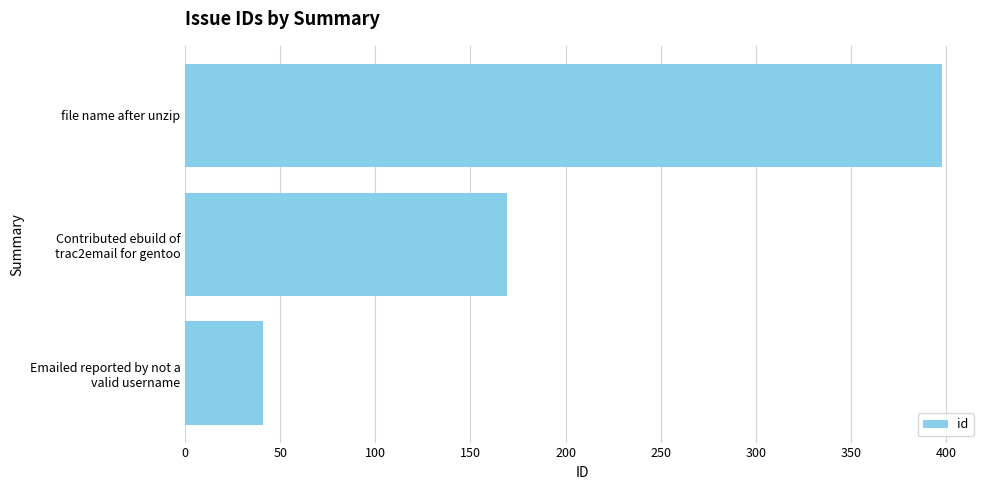

Which category has the highest value across all series?

file name after unzip